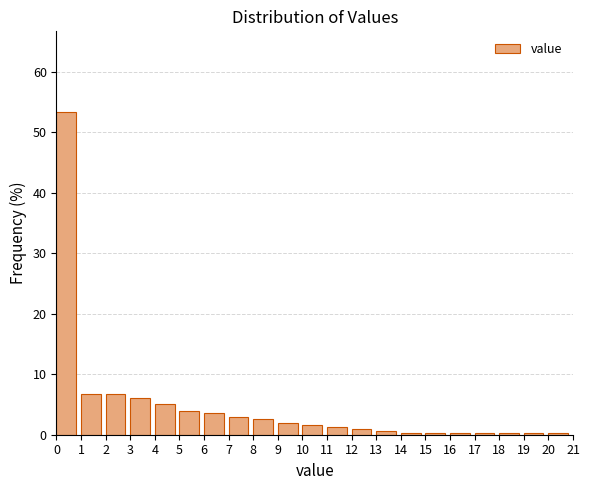

Reading left to right, list every bar in this chart as the range it spans on the x-axis followed by its height. The values are not printed on the chart, so give them approximately, as read against the axis.

0 to 1: 53
1 to 2: 7
2 to 3: 7
3 to 4: 6
4 to 5: 5
5 to 6: 4
6 to 7: 4
7 to 8: 3
8 to 9: 3
9 to 10: 2
10 to 11: 2
11 to 12: 1
12 to 13: 1
13 to 14: under 1
14 to 15: under 1
15 to 16: under 1
16 to 17: under 1
17 to 18: under 1
18 to 19: under 1
19 to 20: under 1
20 to 21: under 1